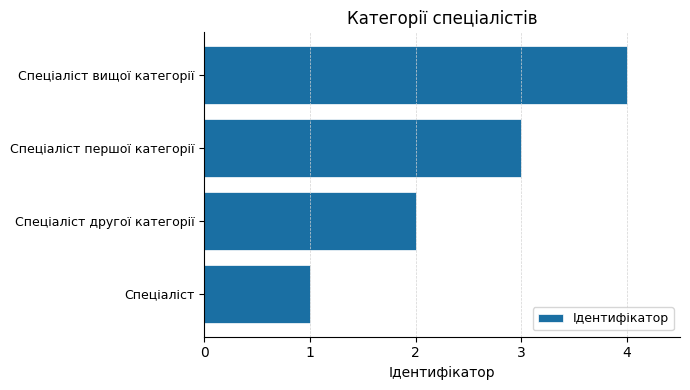

Which label corresponds to the smallest value in the chart?

Спеціаліст